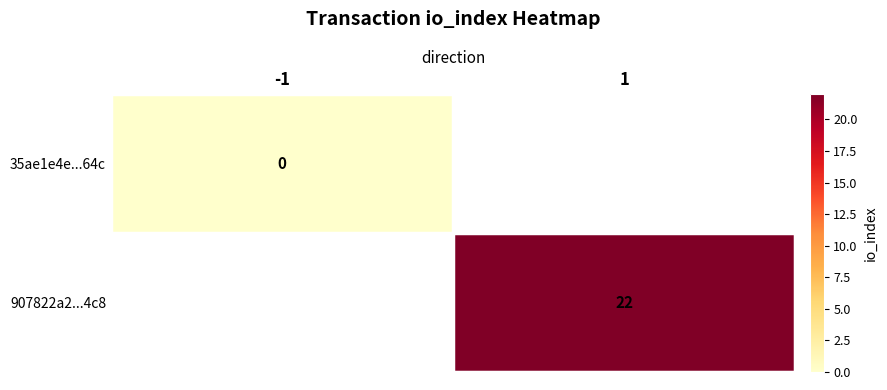

Is it true that 907822a2...4c8 equals 22 at 1?

True